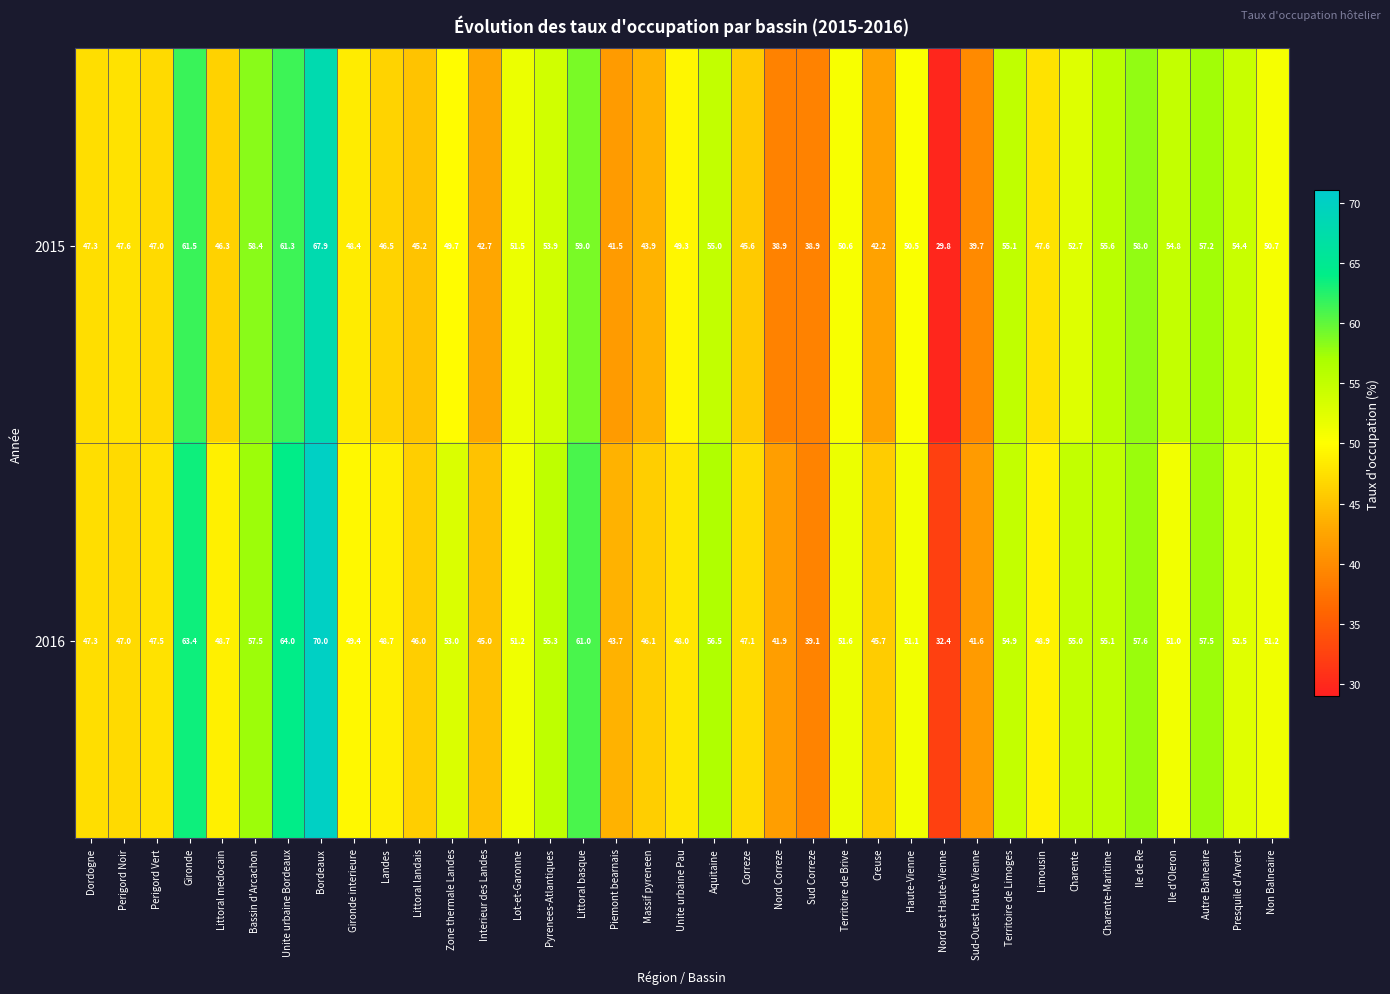

What is the difference between the highest and lowest values at Sud Correze?

0.2